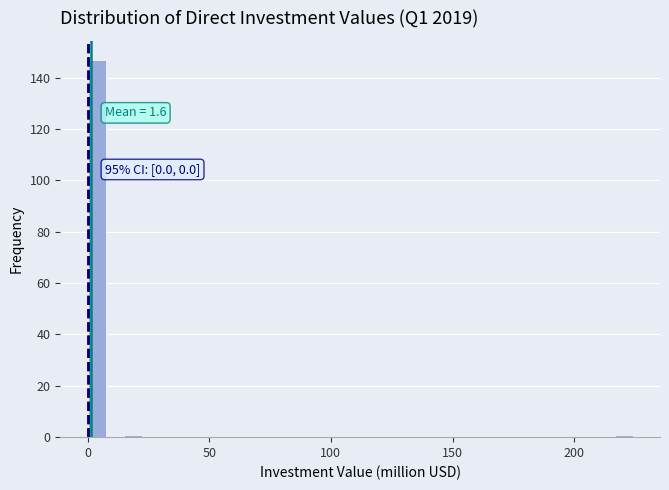

Around what value on the x-axis is the tallest bar? Give the approximate position of its centre, as read against the axis.

5